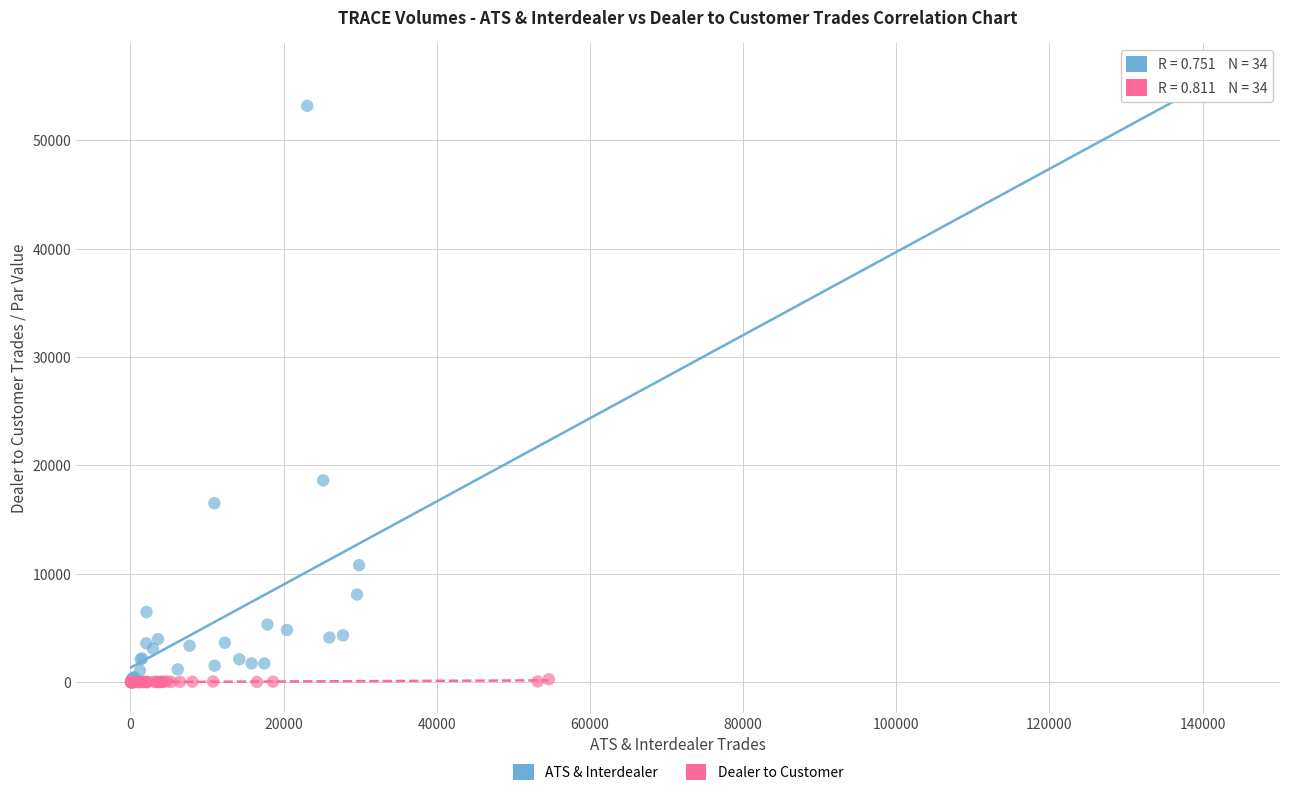

Which series reaches the maximum Y coordinate?

ATS & Interdealer